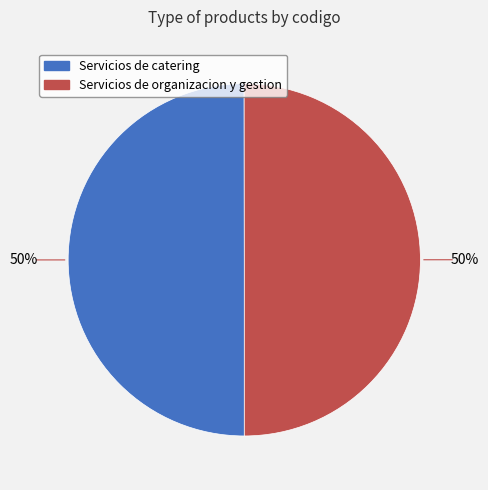

Do Servicios de catering and Servicios de organizacion y gestion together represent more than half of the pie?

Yes